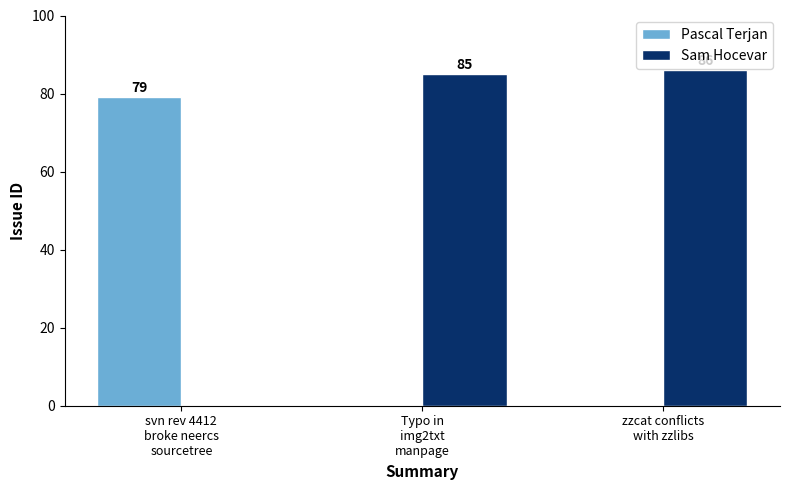

What is the total value across all series at svn rev 4412
broke neercs
sourcetree?

79